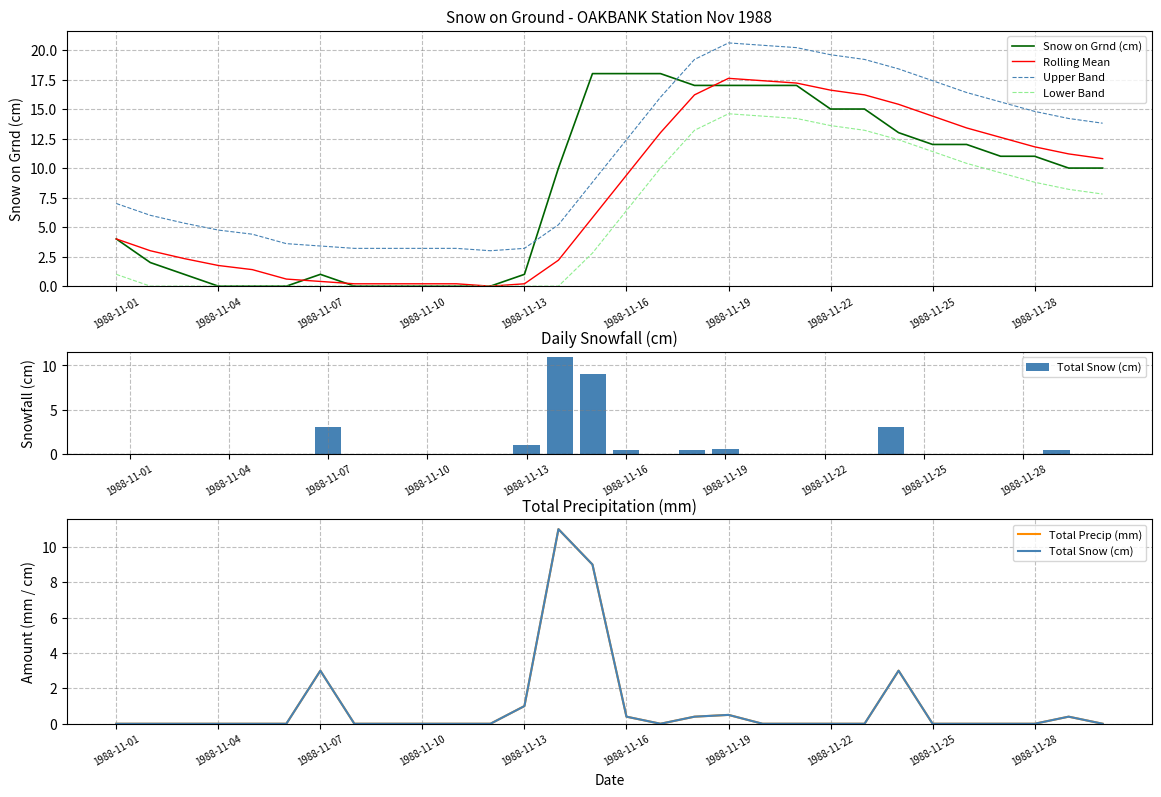

Is it true that Lower Band equals 0.0 at 1988-11-04?

True